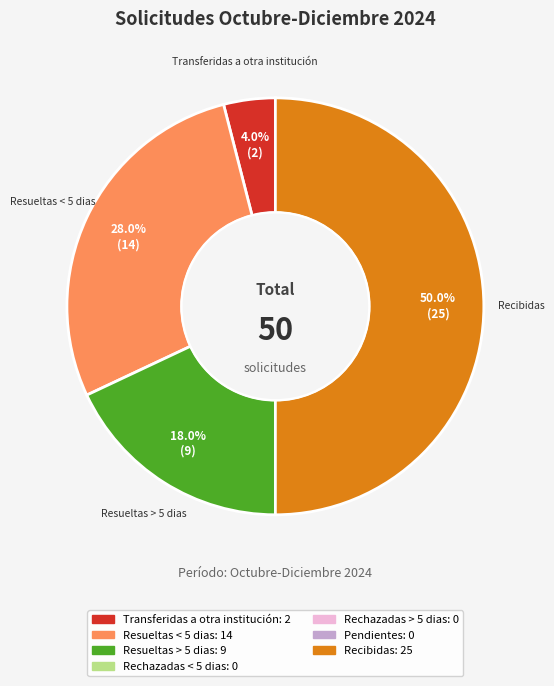

How many slices are in this pie chart?

4